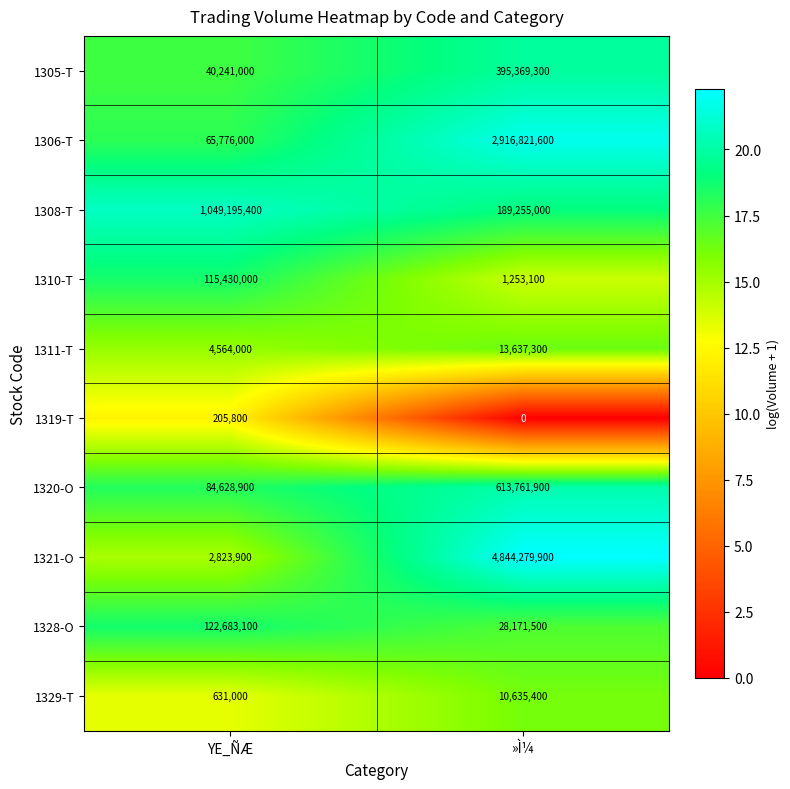

Where is 1320-O nearest to the value 349195400?

YE_ÑÆ